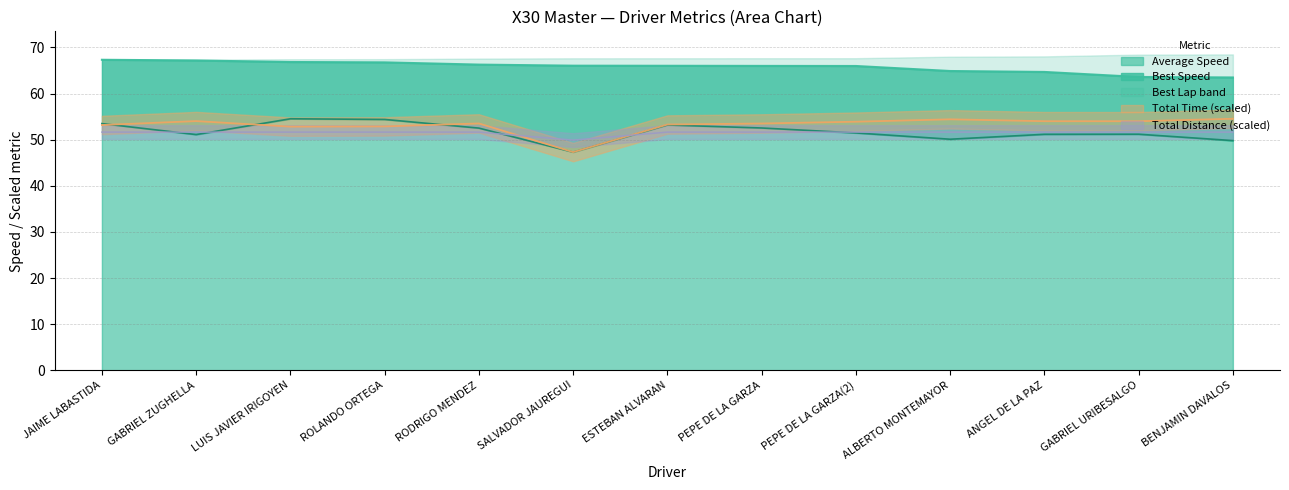

Is it true that Average Speed equals 51.2 at ANGEL DE LA PAZ?

True